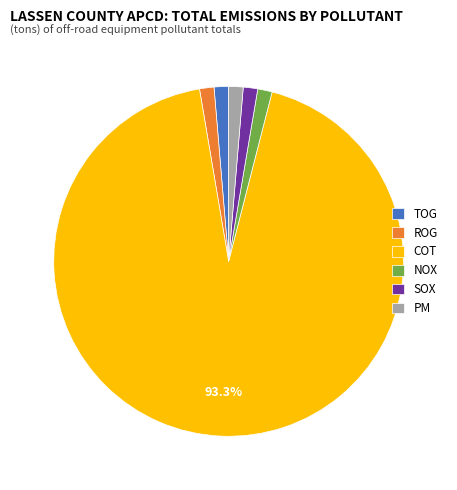

How many segments does this pie chart have?

6